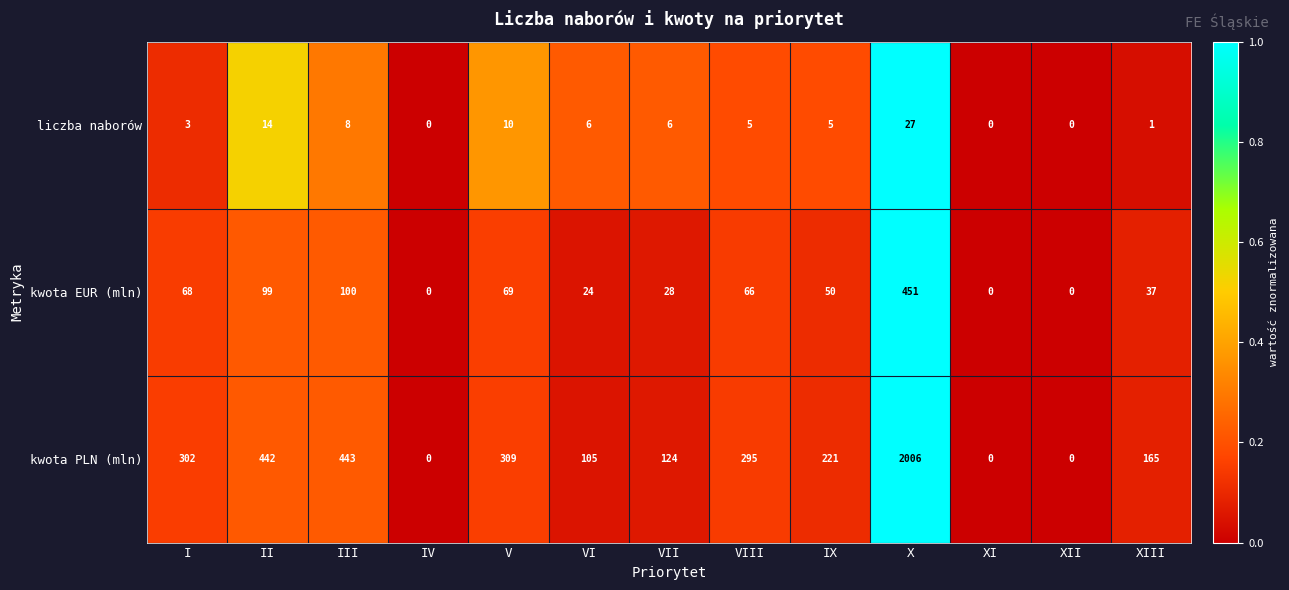

Which series has the largest total across all categories?

kwota PLN (mln)